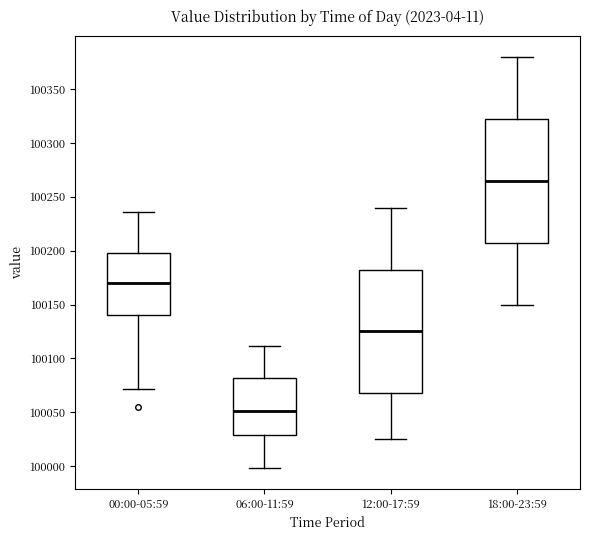

Reading left to right, transcribe this box plot: for each box, give where its median line is, the range the box spans, and where its two whiskers end, as read against the y-axis. The values are not printed on the chart, so give them approximately, as read against the axis.

00:00-05:59: median 100170, box 100140 to 100200, whiskers 100070 to 100235
06:00-11:59: median 100050, box 100030 to 100080, whiskers 100000 to 100110
12:00-17:59: median 100125, box 100070 to 100185, whiskers 100025 to 100240
18:00-23:59: median 100265, box 100210 to 100325, whiskers 100150 to 100380